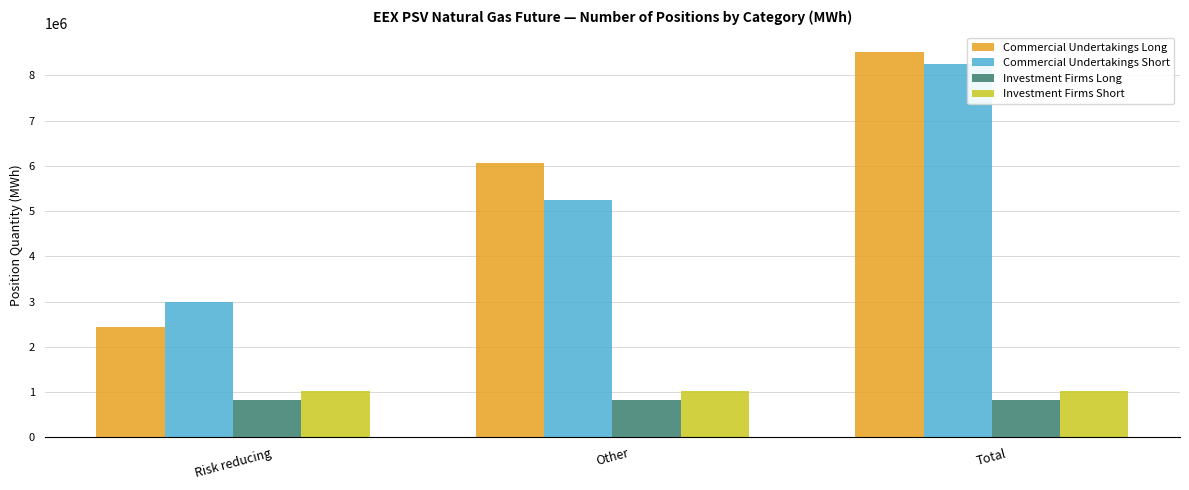

The value of Investment Firms Long at Risk reducing is 348404. True or false?

False